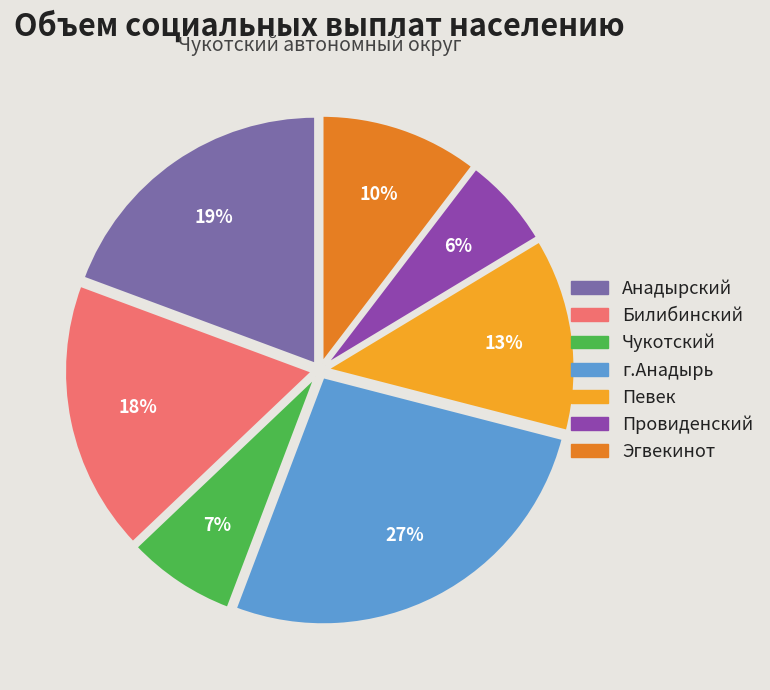

Rank the categories by value from lowest to highest.

Провиденский, Чукотский, Эгвекинот, Певек, Билибинский, Анадырский, г.Анадырь